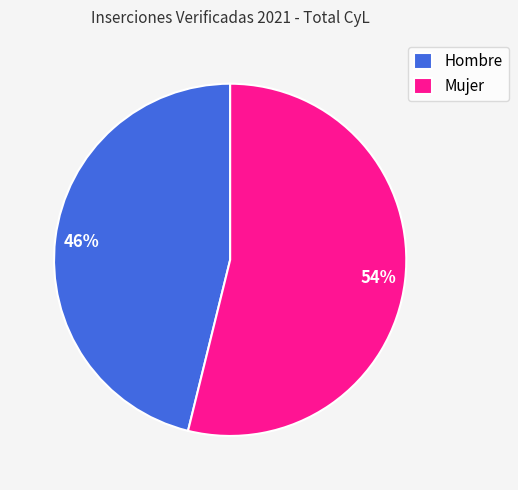

Is there a majority slice in this chart?

Yes